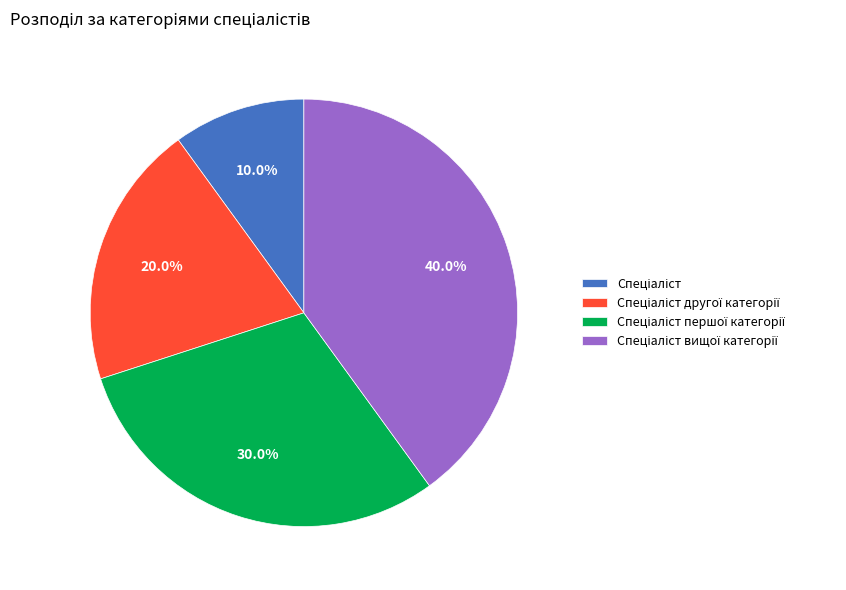

Is there a majority slice in this chart?

No